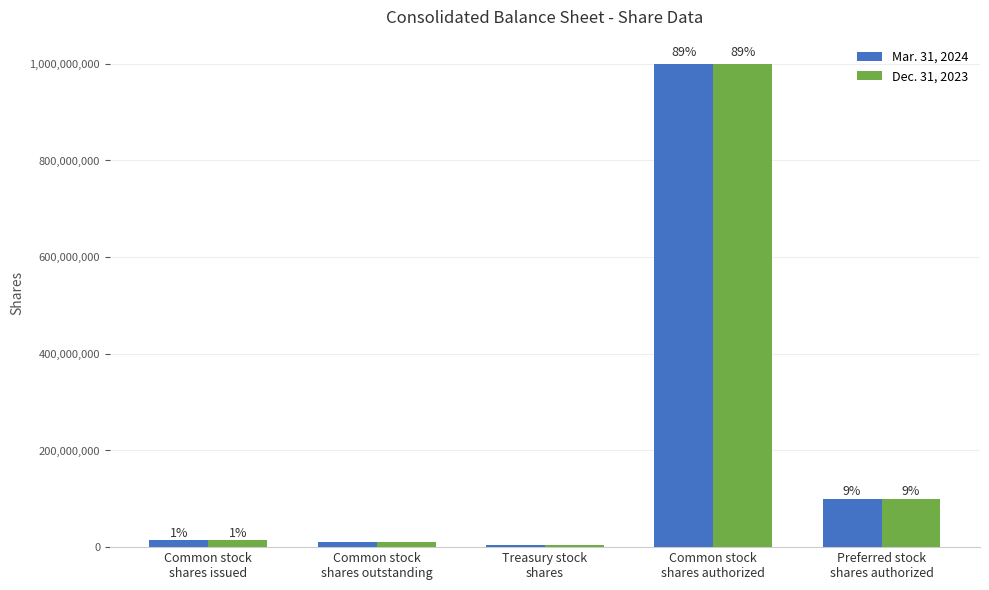

What are all the series names shown in the legend?

Mar. 31, 2024, Dec. 31, 2023